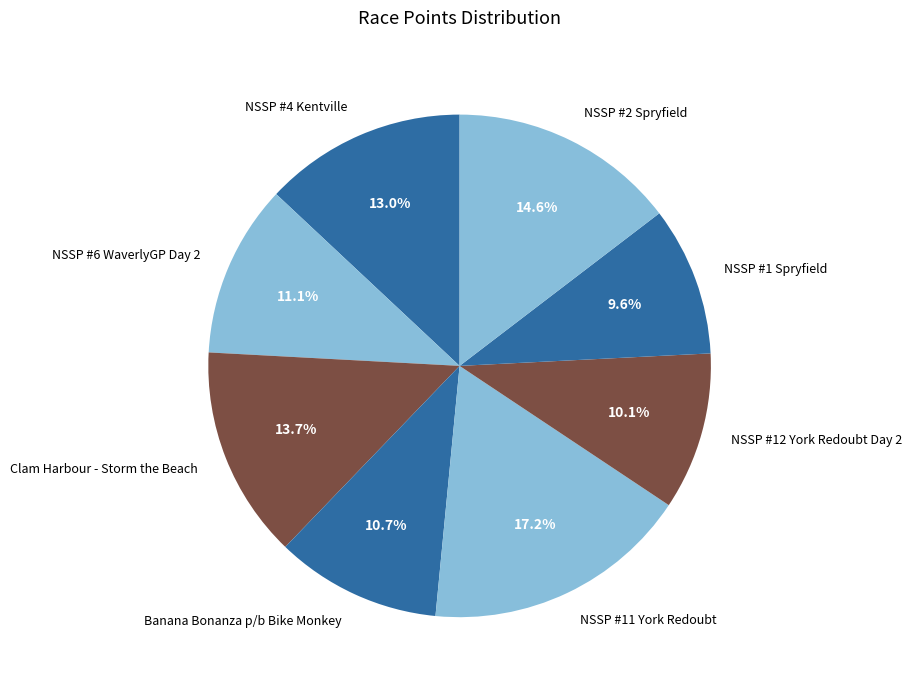

Is the sum of NSSP #1 Spryfield and NSSP #2 Spryfield greater than half?

No